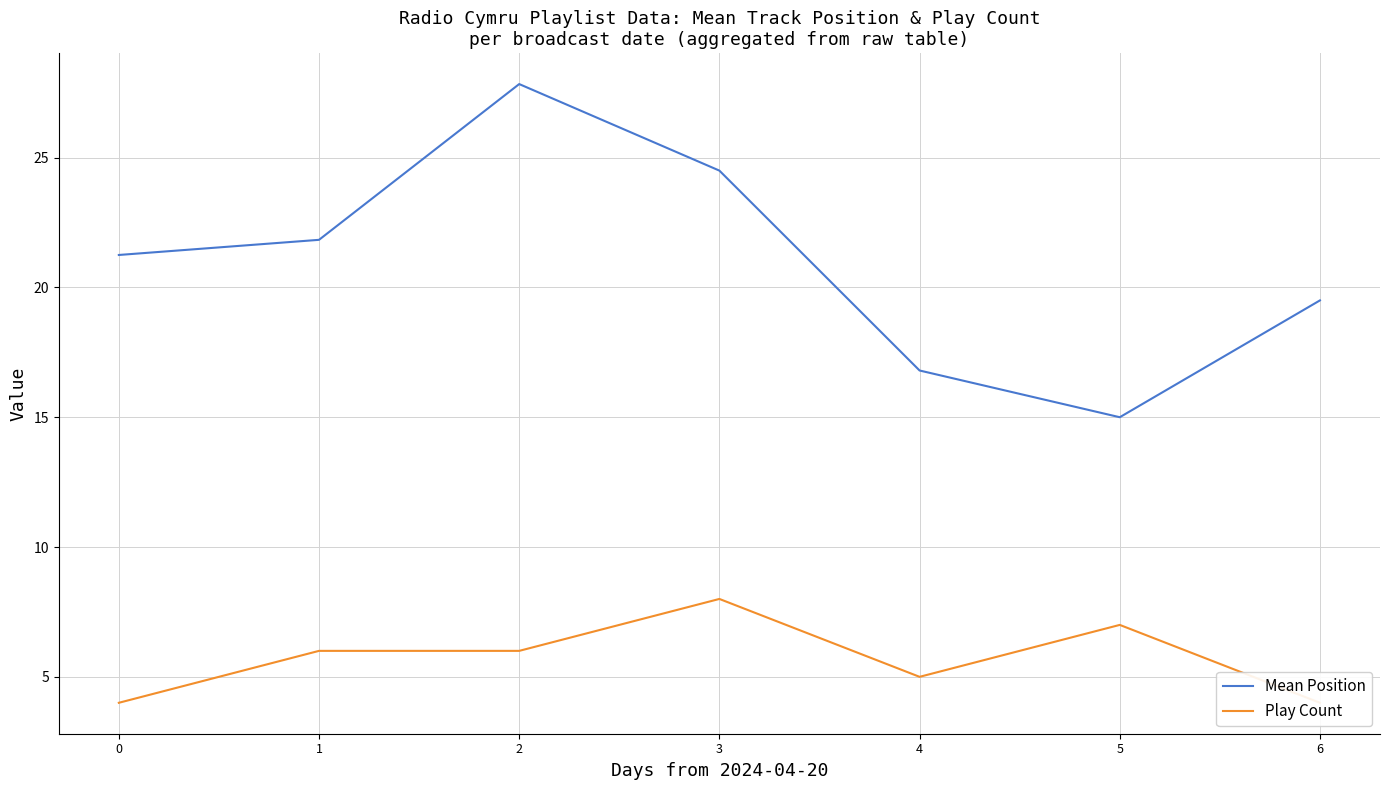

The value of Play Count at 4 is 5.0. True or false?

True